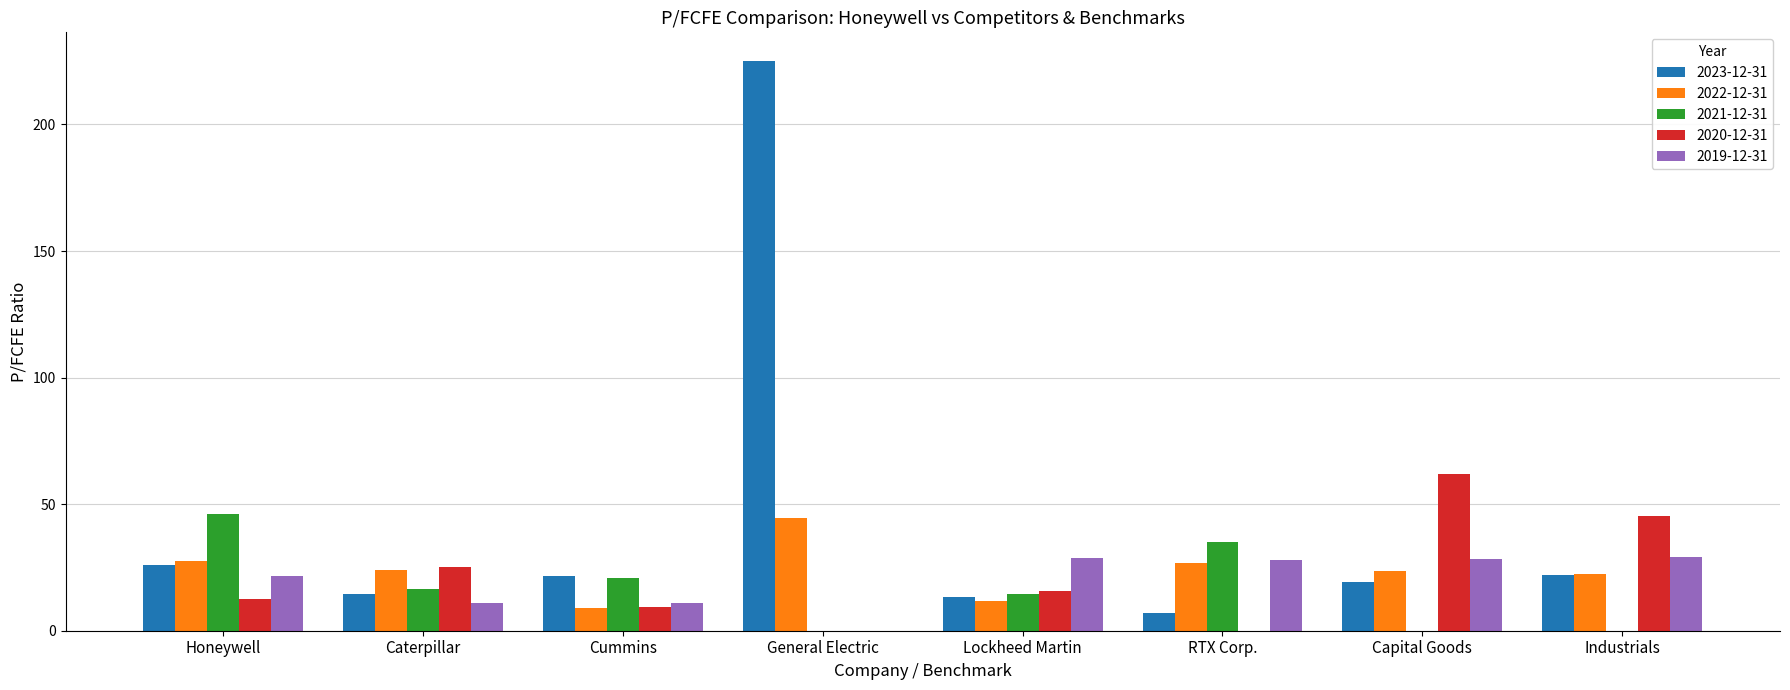

Which series has the widest spread of values?

2023-12-31